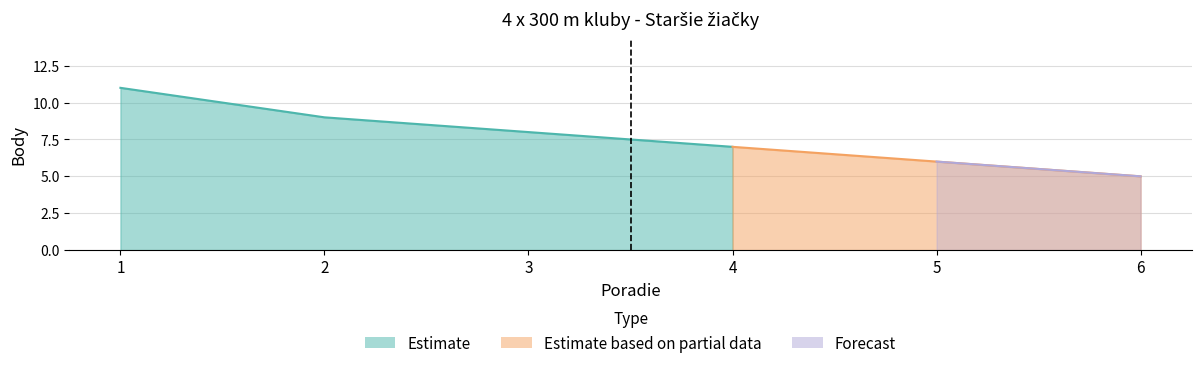

What is the difference between the maximum and minimum values?

6